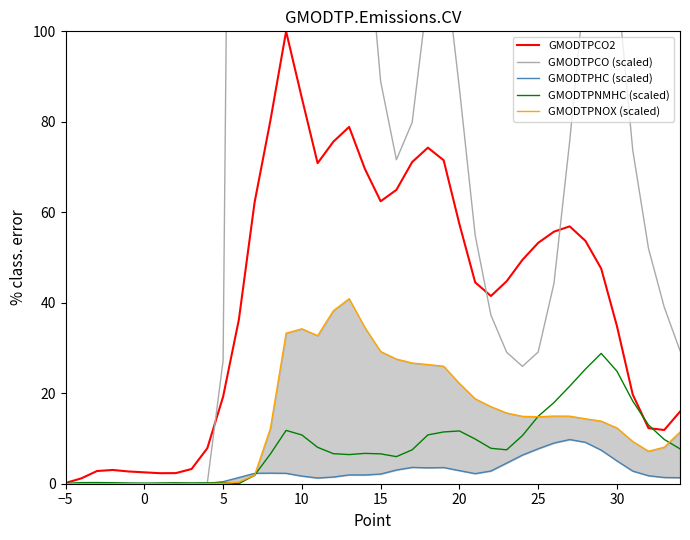

Is it true that GMODTPCO2 equals 85.2 at 10?

True